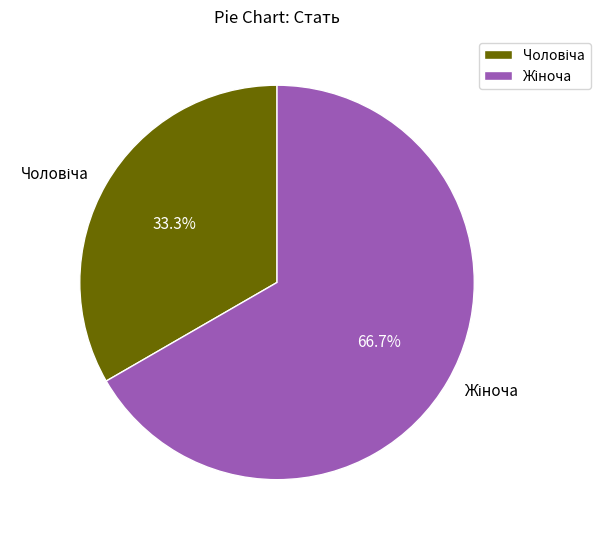

The Жіноча slice represents 77% of the pie. True or false?

False